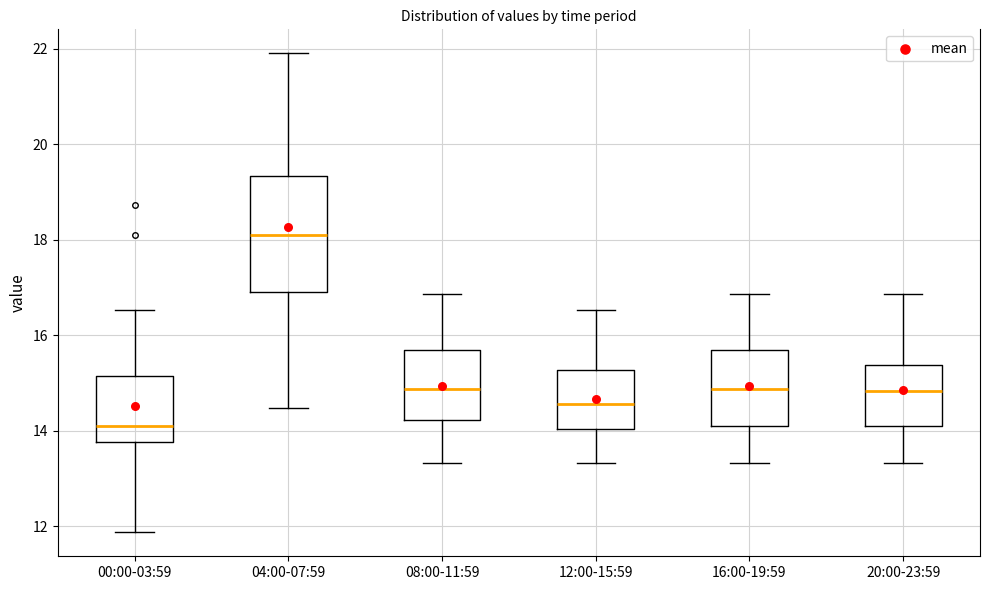

Reading left to right, read every box against the y-axis: the position of its median line, the range the box covers, and the ends of its whiskers. The values are not printed on the chart, so give them approximately, as read against the axis.

00:00-03:59: median 14.2, box 13.8 to 15.2, whiskers 11.8 to 16.6
04:00-07:59: median 18.2, box 17.0 to 19.4, whiskers 14.4 to 22.0
08:00-11:59: median 14.8, box 14.2 to 15.6, whiskers 13.4 to 16.8
12:00-15:59: median 14.6, box 14.0 to 15.2, whiskers 13.4 to 16.6
16:00-19:59: median 14.8, box 14.0 to 15.6, whiskers 13.4 to 16.8
20:00-23:59: median 14.8, box 14.0 to 15.4, whiskers 13.4 to 16.8